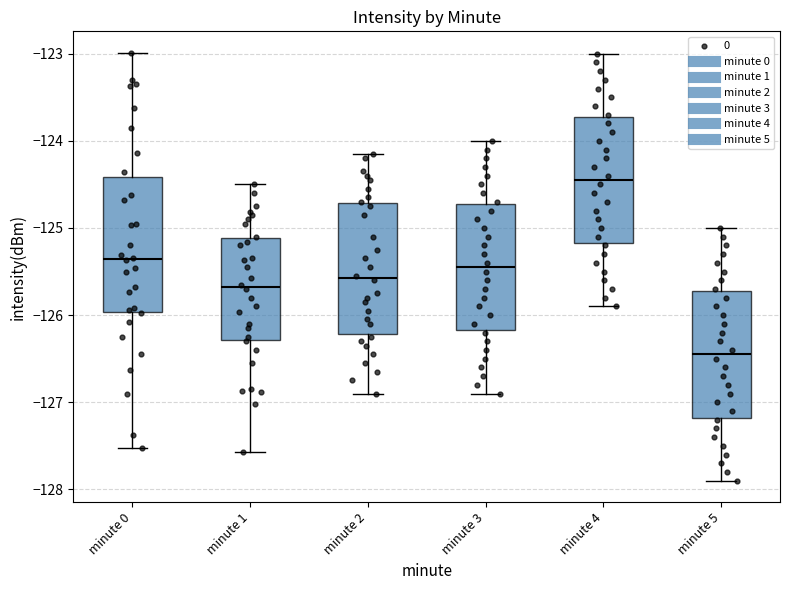

Where is the upper edge of the box for minute 5 on the y-axis? The values are not printed on the chart, so give them approximately, as read against the axis.

-125.7